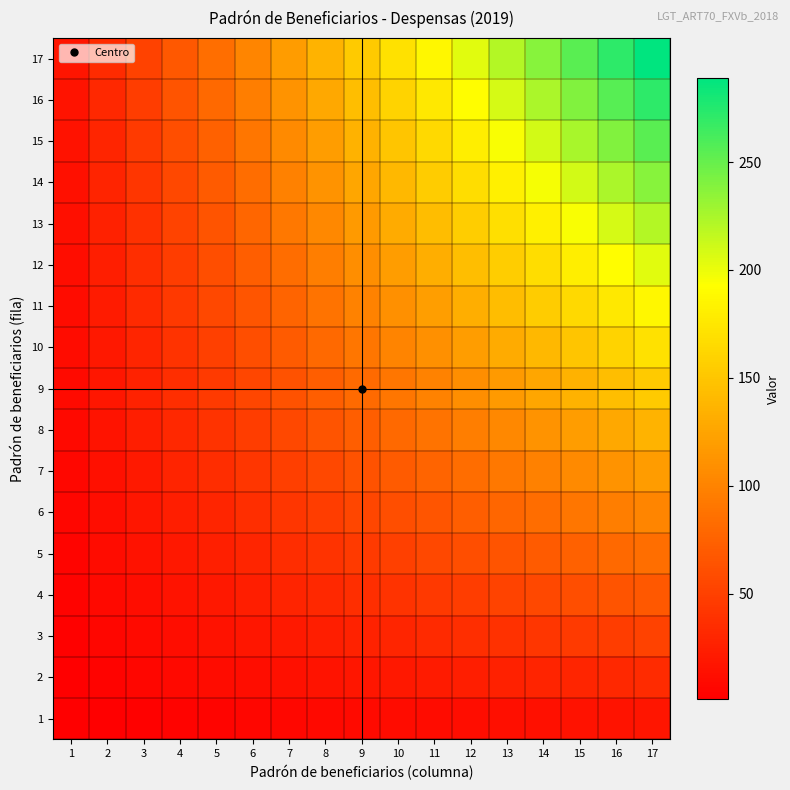

At which category is the sum across all series the highest?

17